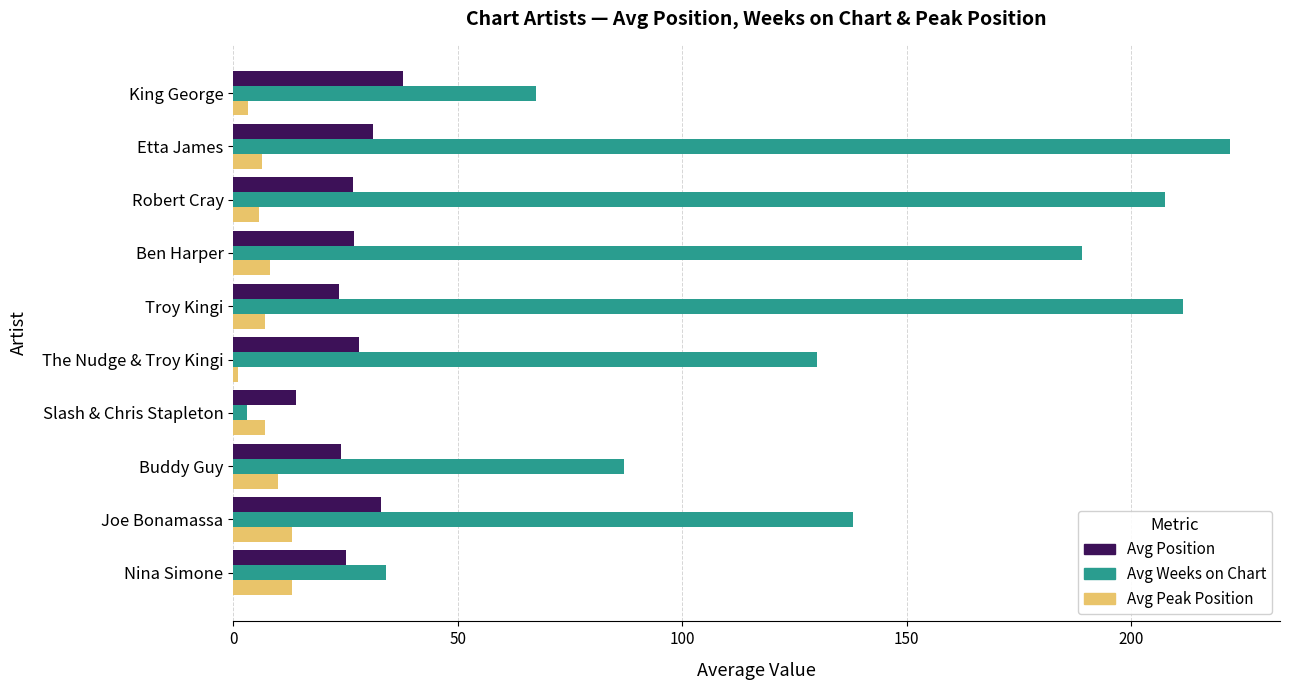

Is it true that Avg Position equals 42.0 at Nina Simone?

False